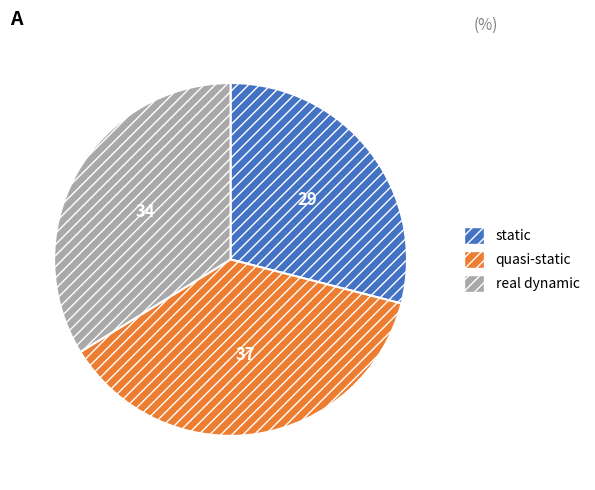

Which has a higher value, real dynamic or quasi-static?

quasi-static